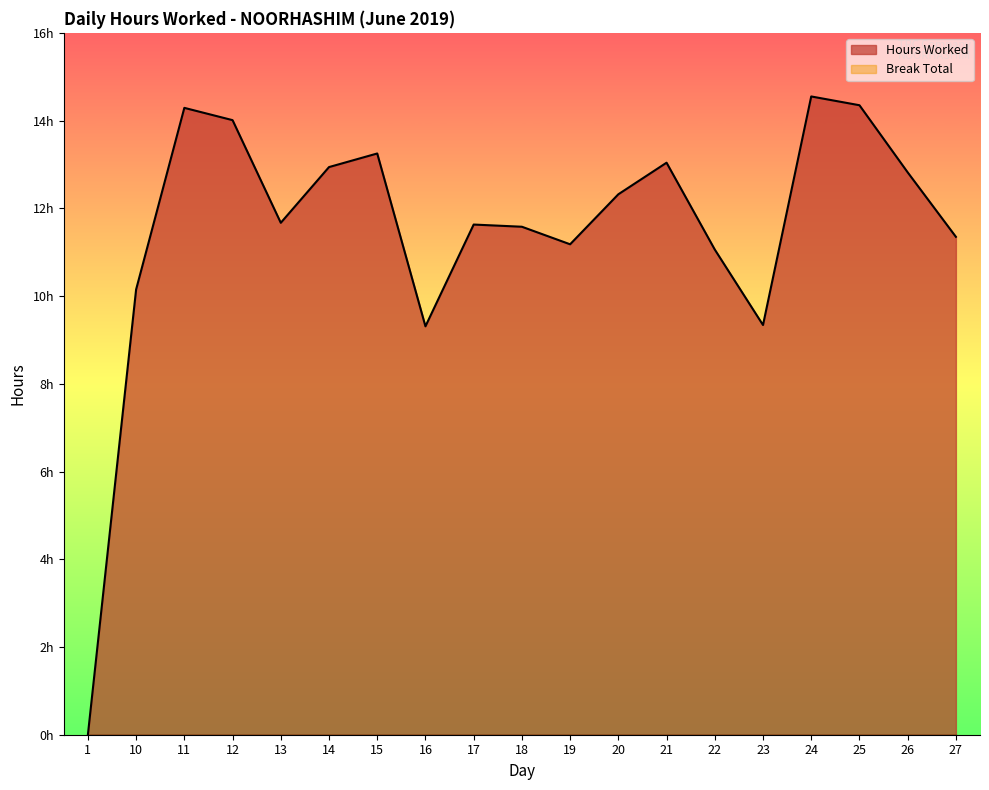

How many series are shown in this chart?

1